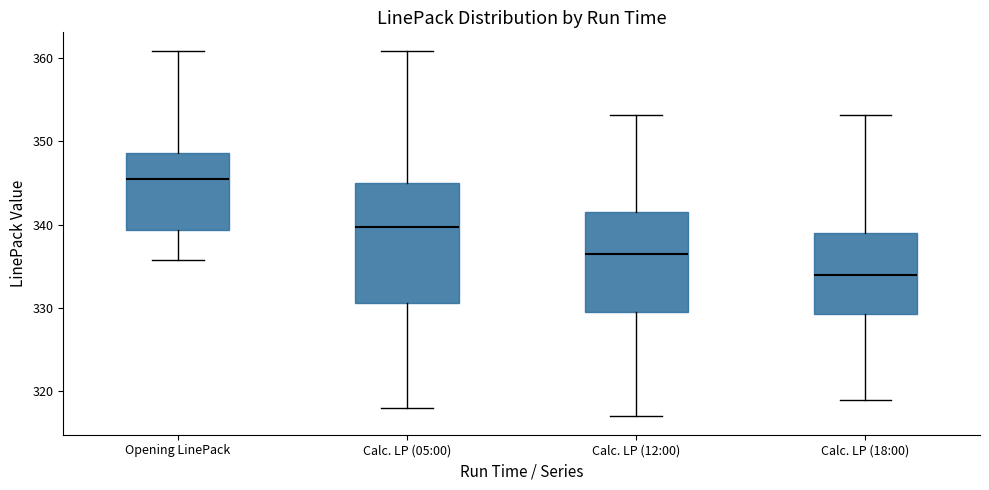

Reading left to right, transcribe this box plot: for each box, give where its median line is, the range the box spans, and where its two whiskers end, as read against the y-axis. The values are not printed on the chart, so give them approximately, as read against the axis.

Opening LinePack: median 346, box 339 to 349, whiskers 336 to 361
Calc. LP (05:00): median 340, box 331 to 345, whiskers 318 to 361
Calc. LP (12:00): median 337, box 330 to 342, whiskers 317 to 353
Calc. LP (18:00): median 334, box 329 to 339, whiskers 319 to 353